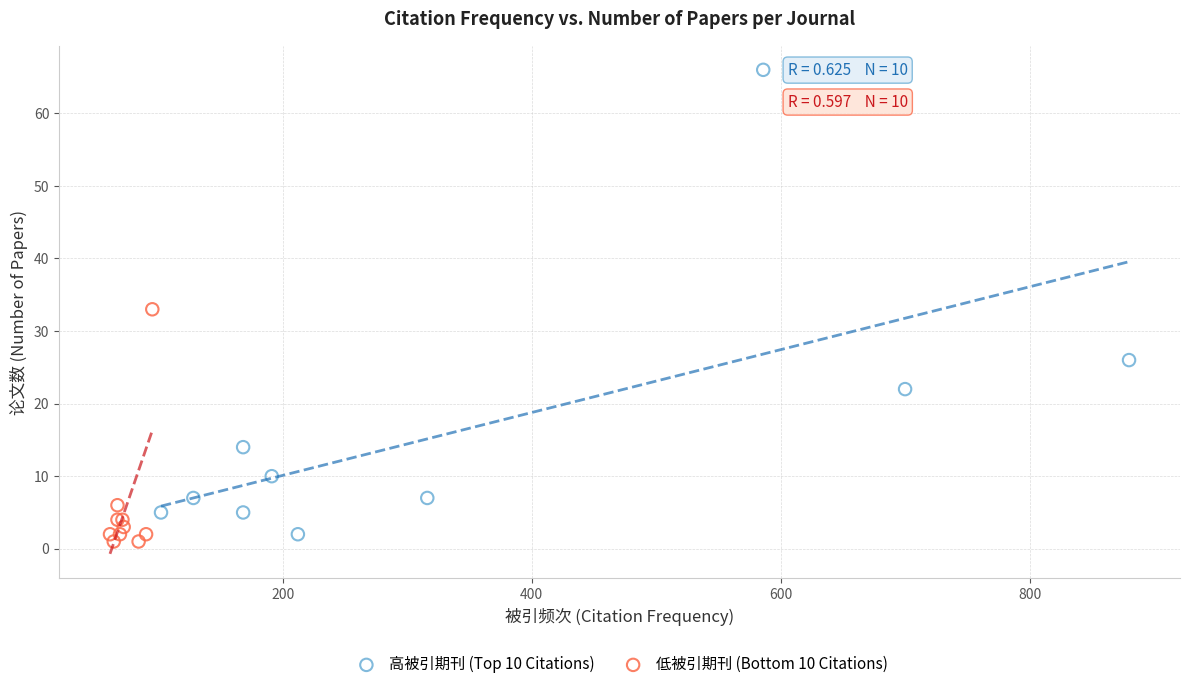

Which series has the widest spread of Y values?

高被引期刊 (Top 10 Citations)